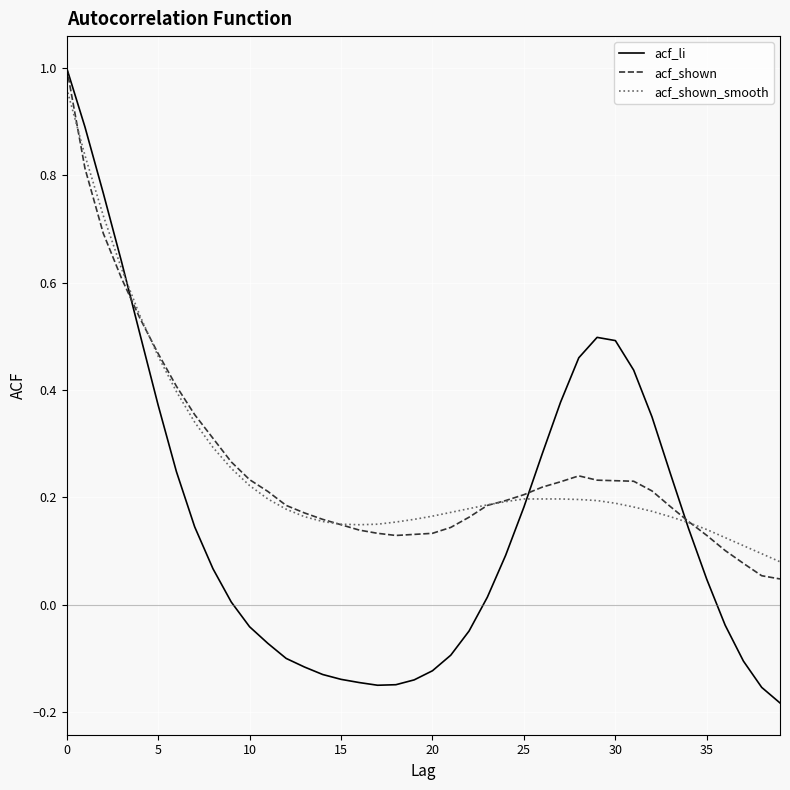

Which series has the largest range (max minus min)?

acf_li